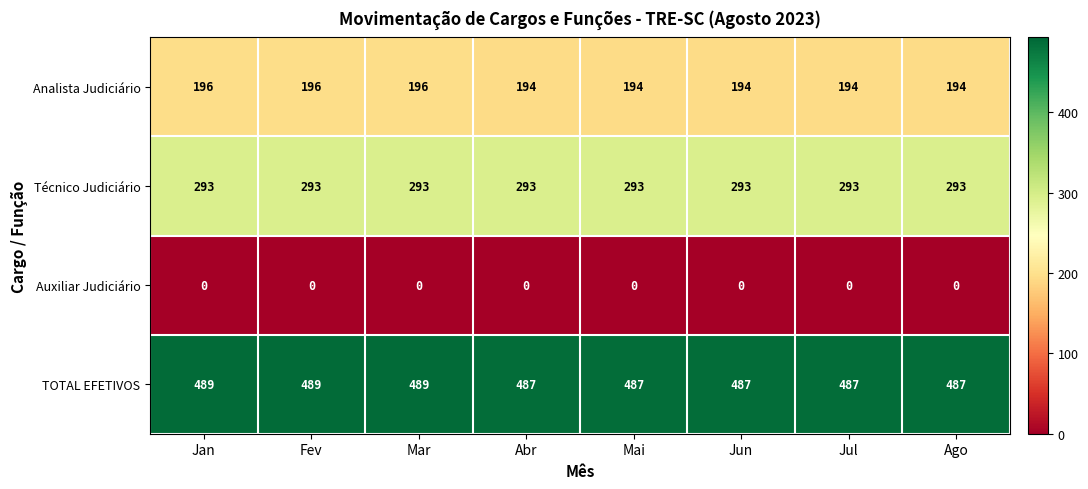

Is the value of Analista Judiciário at Jan greater than the value of Técnico Judiciário at Jun?

No